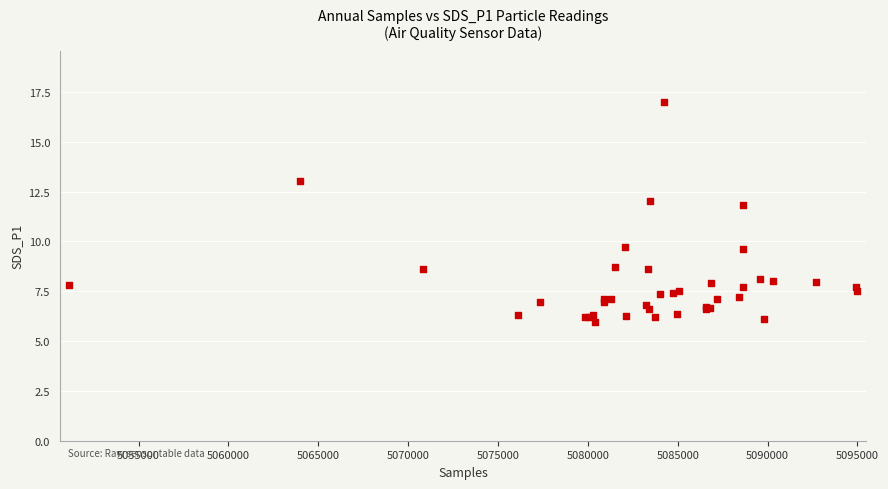

What Y value in the scatter plot is closest to 11?

11.8